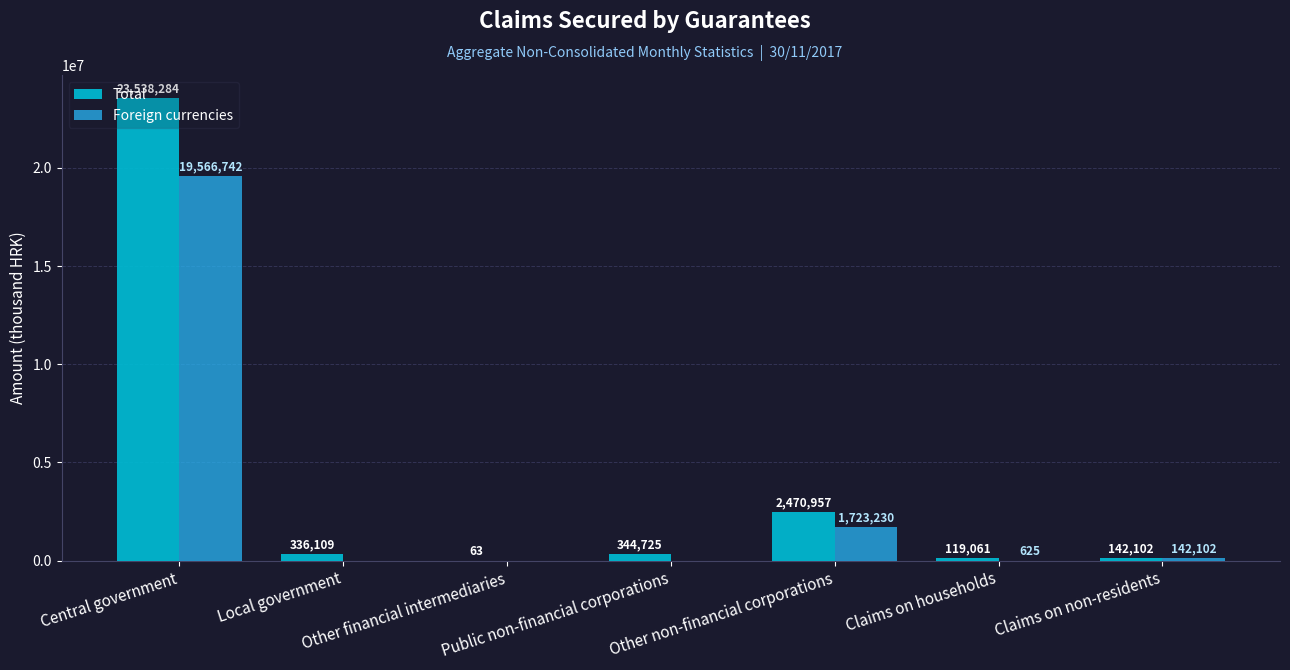

At which label is Total closest to 11769173?

Other non-financial corporations